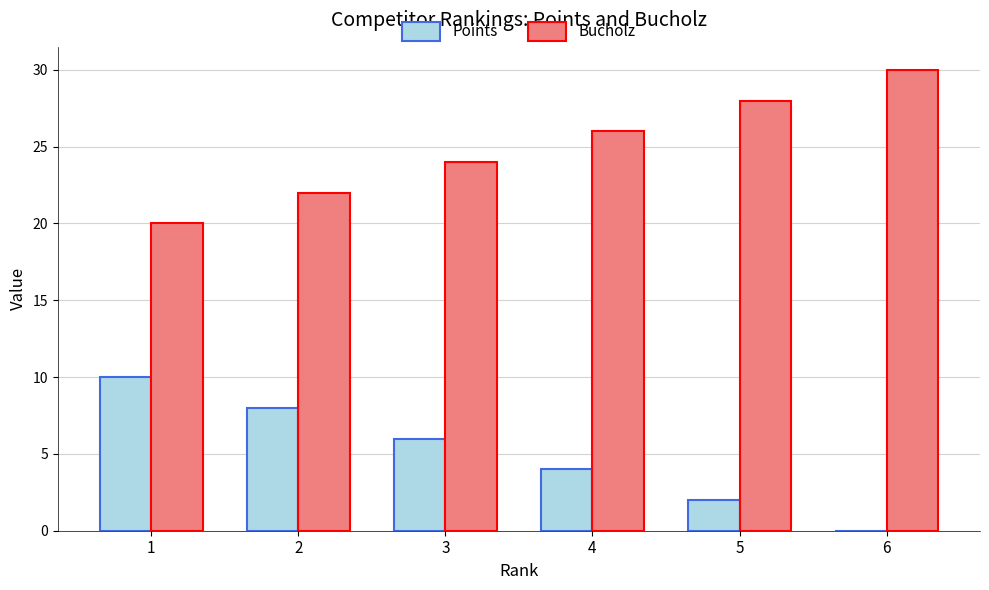

The Bucholz series shows 20 at 1. True or false?

True